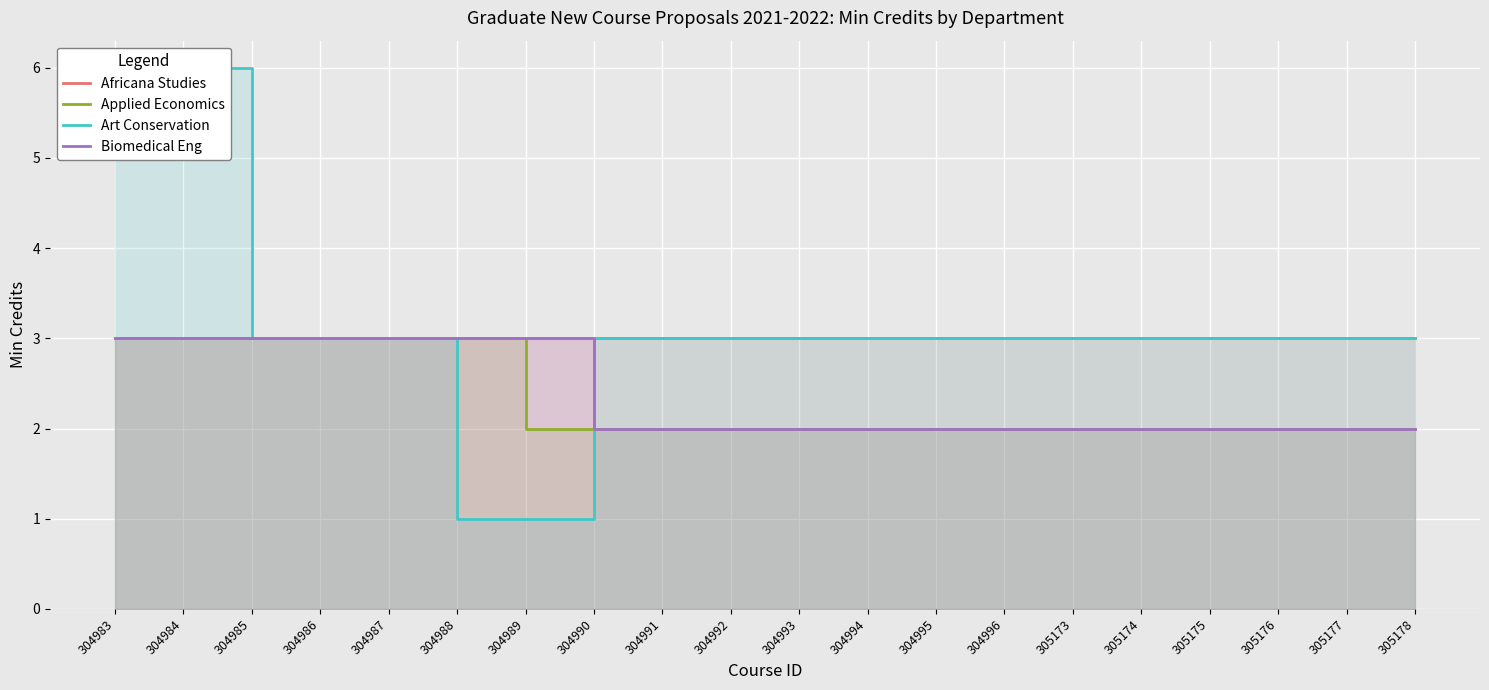

Read the Biomedical Eng value at 305176.

2